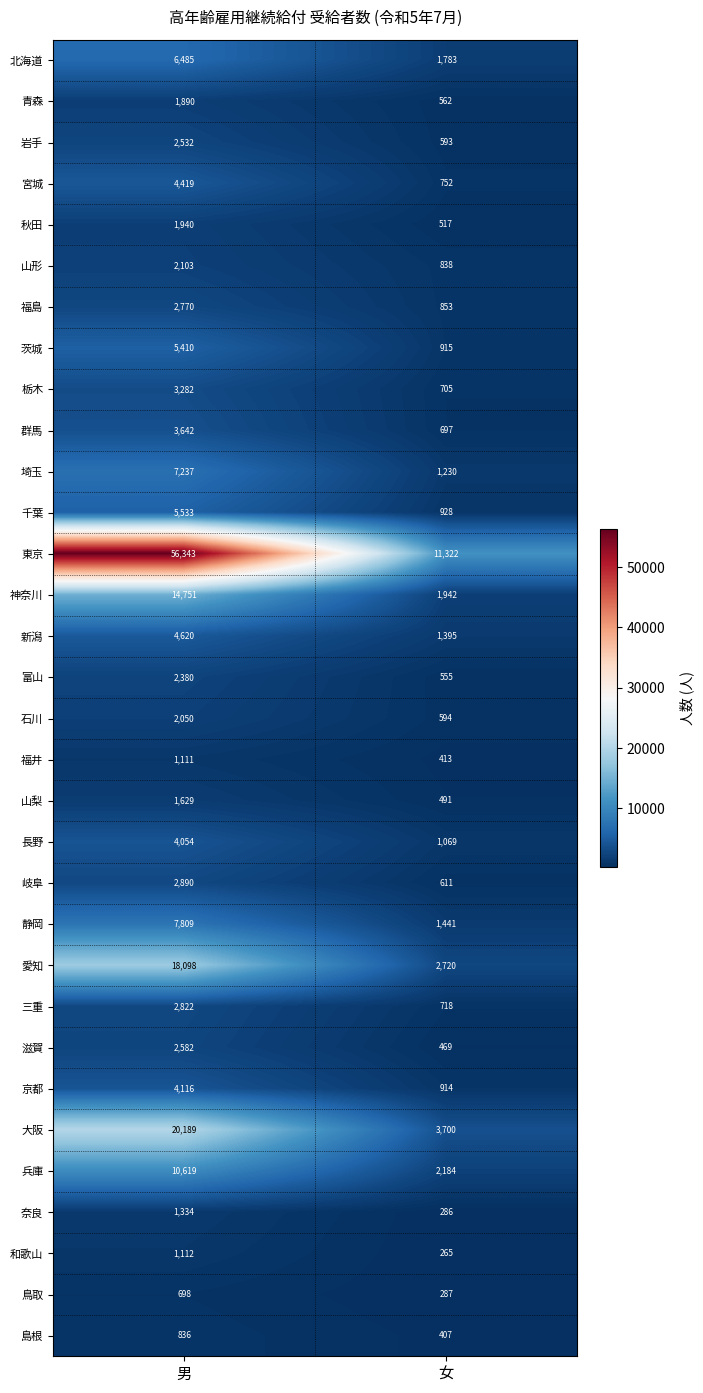

Which series has the largest total across all categories?

東京